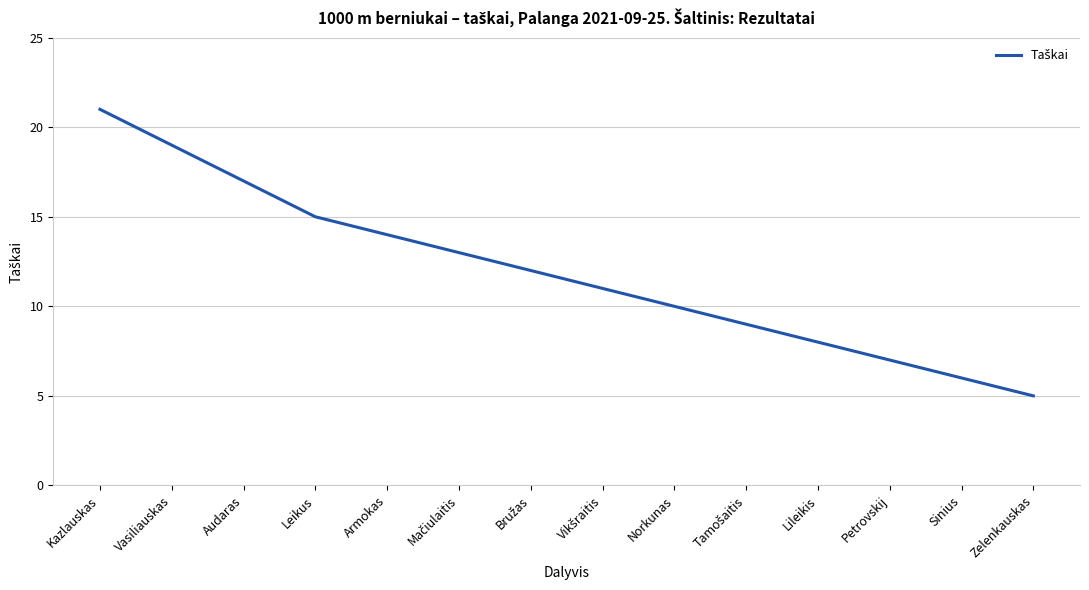

What is the difference between the maximum and minimum values?

16